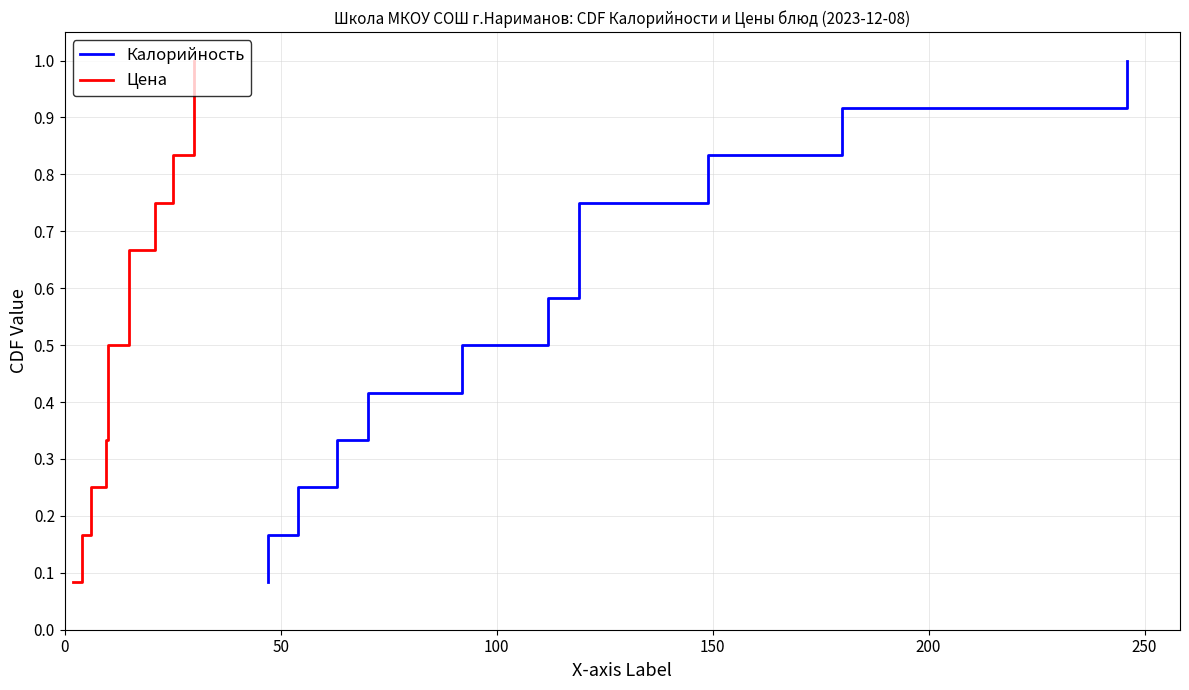

Which series has the widest spread of values?

Калорийность